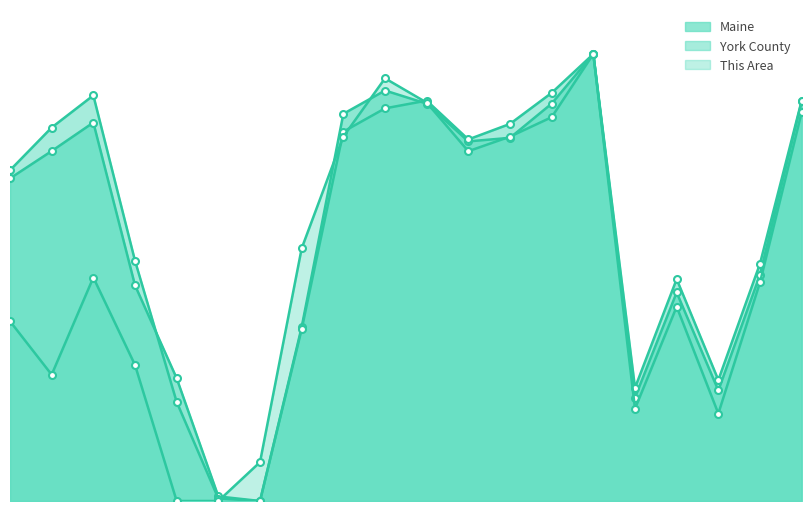

The This Area series shows 0.5 at 67-69. True or false?

True